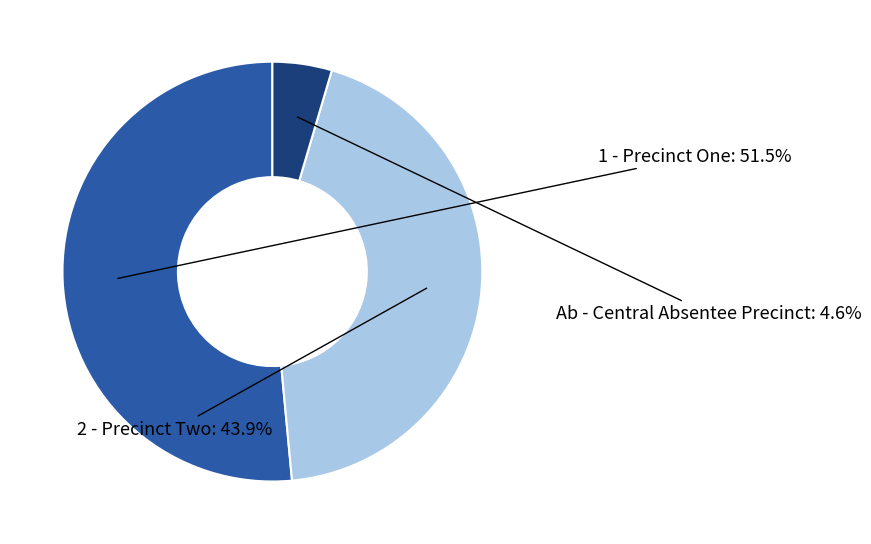

Which slice is the smallest?

Ab - Central Absentee Precinct